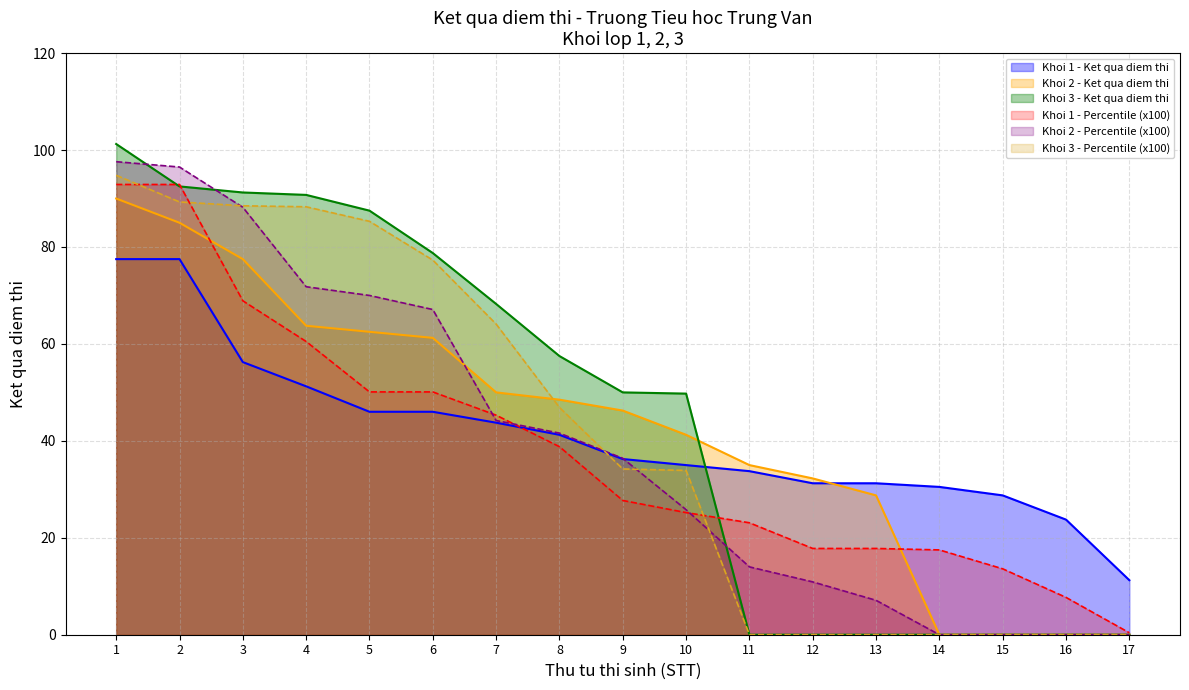

Is it true that Khoi 1 equals 51.2 at 4?

True